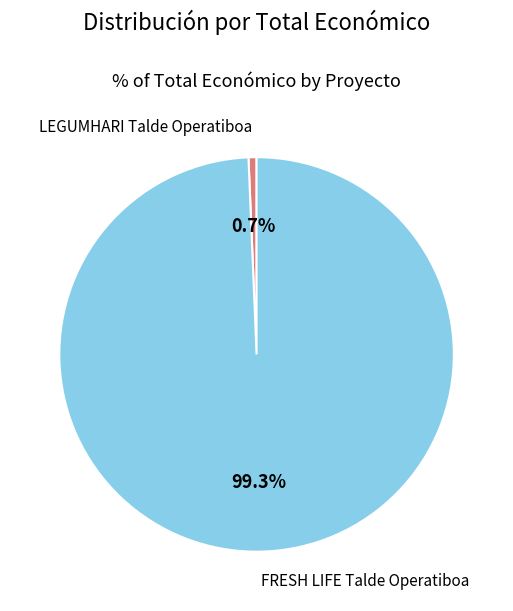

How many segments does this pie chart have?

2